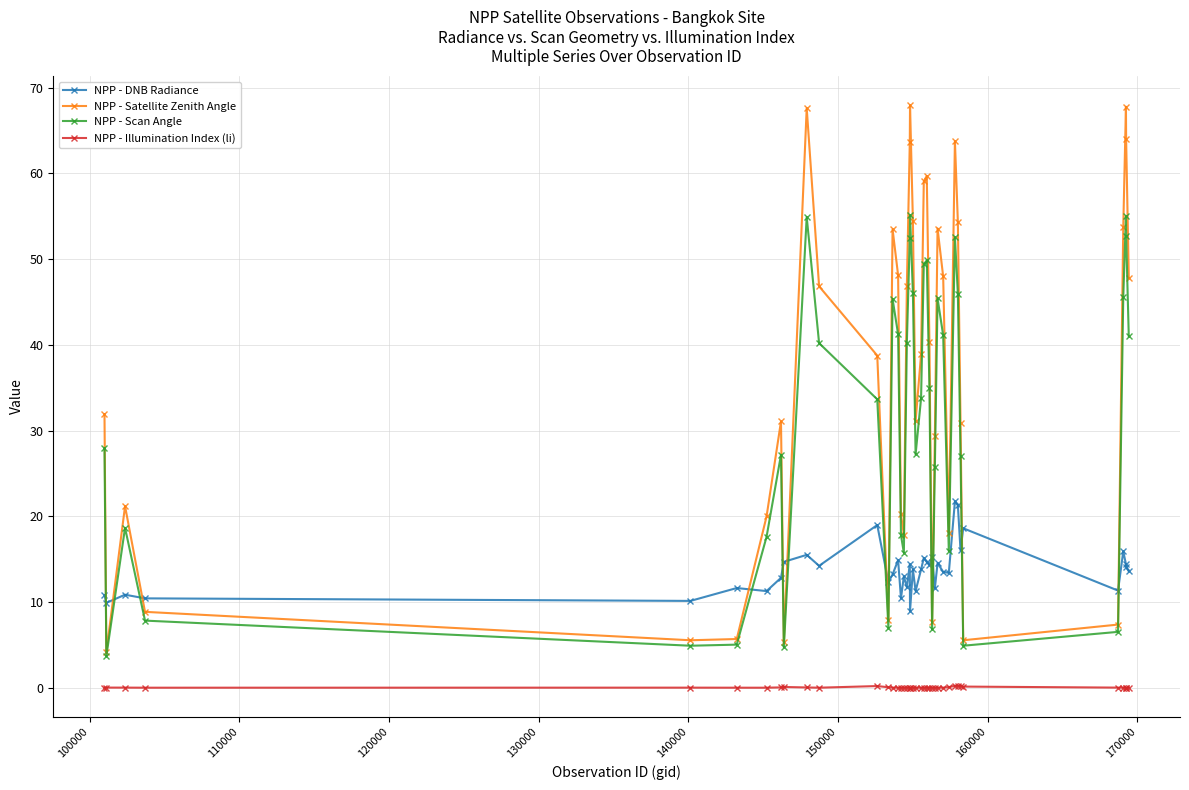

In NPP - Satellite Zenith Angle, how many points are lower than both neighbors (excluding endpoints)?

9